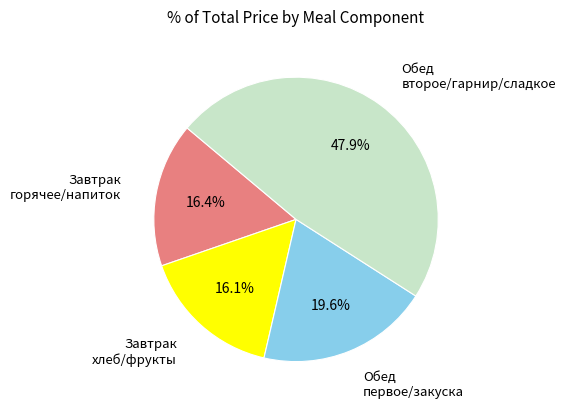

Is there any slice that represents more than half of the pie?

No